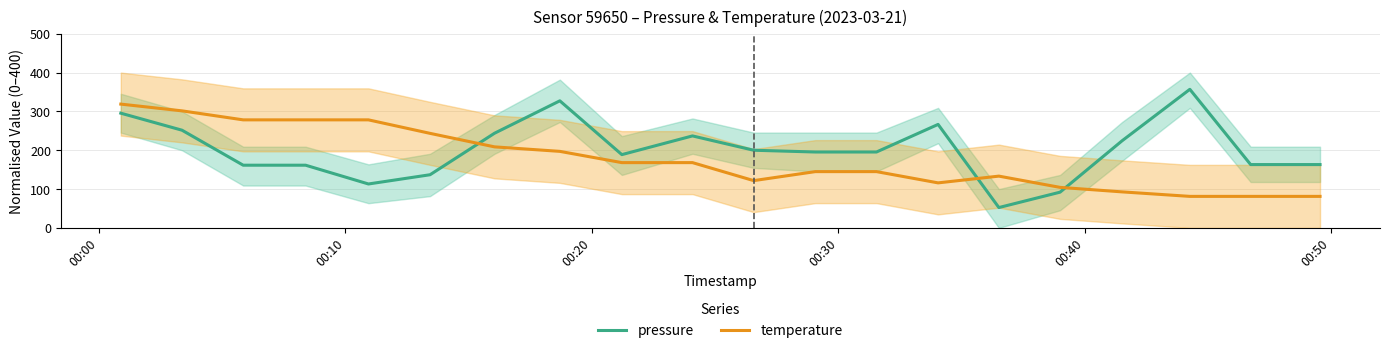

What is the value of the temperature point at the 13th from the left?

144.9